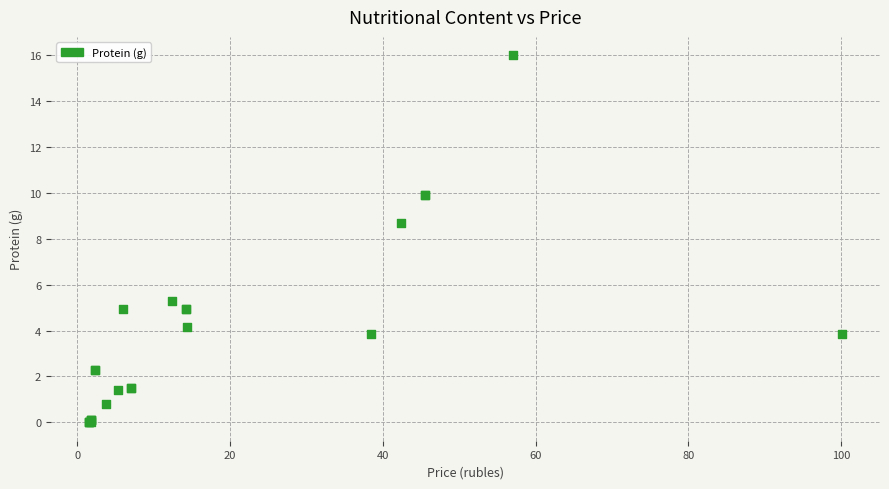

What Y value in the scatter plot is closest to 8?

8.7